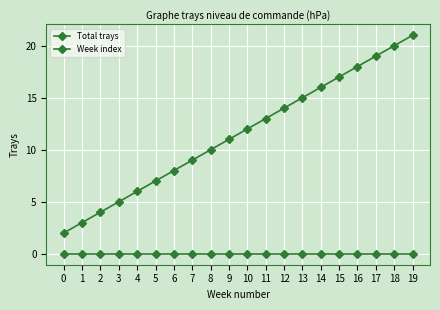

How many data points in Week index are less than 12?

10